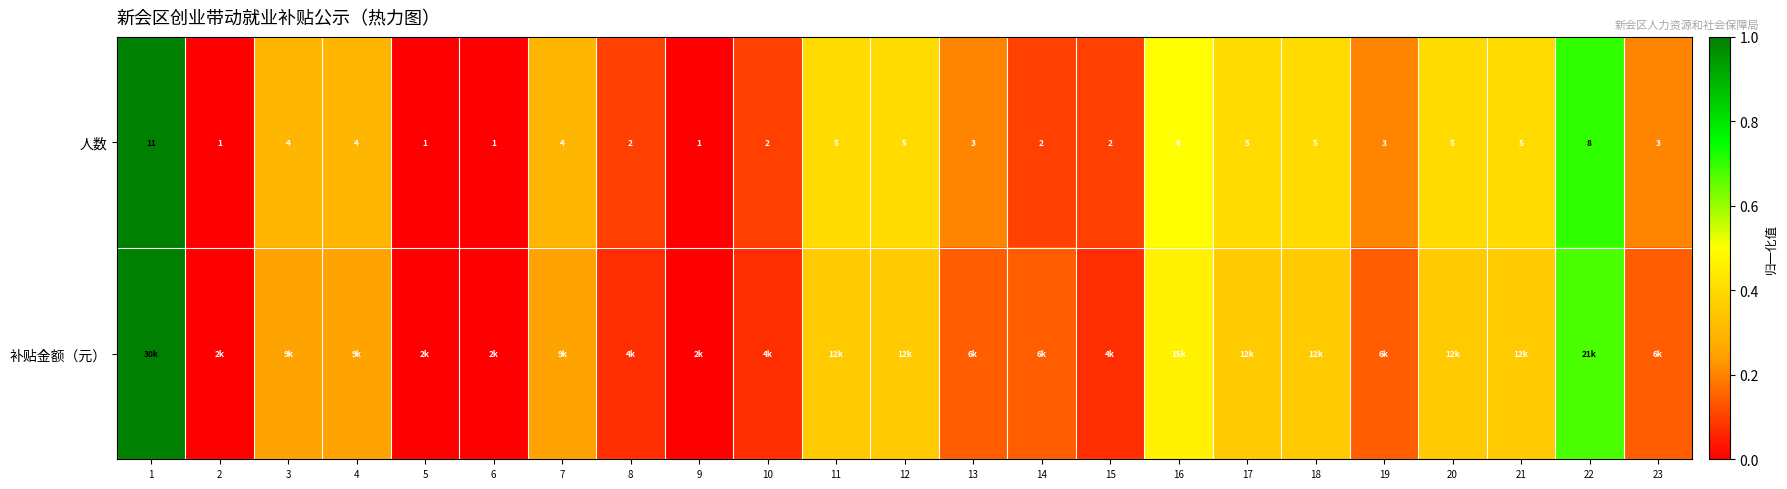

How many categories are shown in the chart?

23